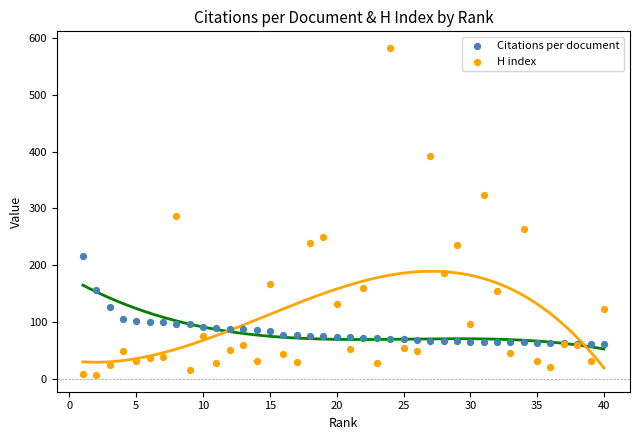

Which series reaches the minimum Y coordinate?

H index